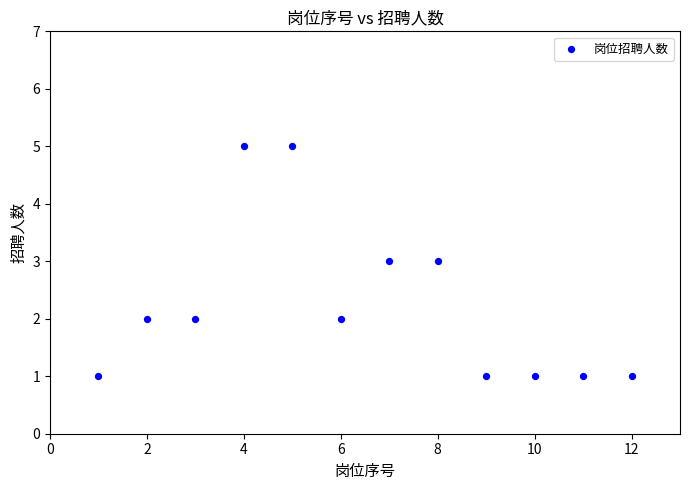

What is the average X value?

6